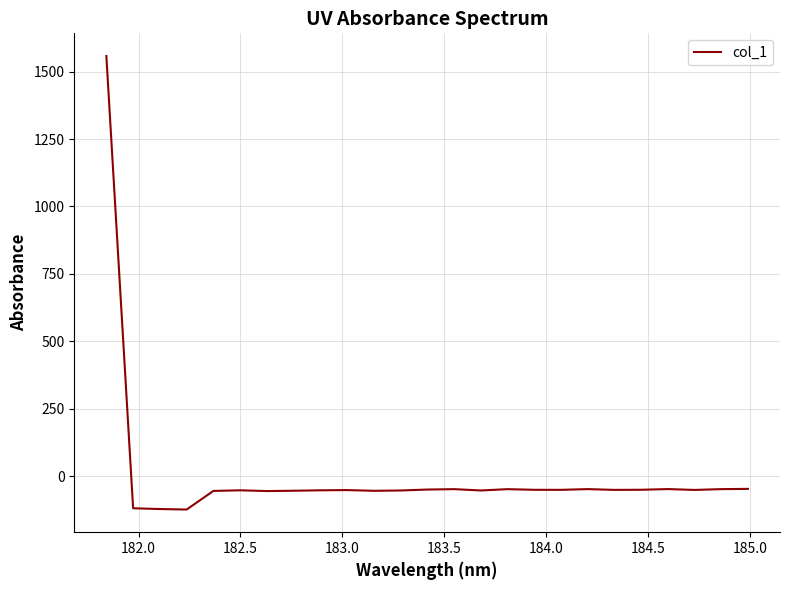

What is the average value?

4.8